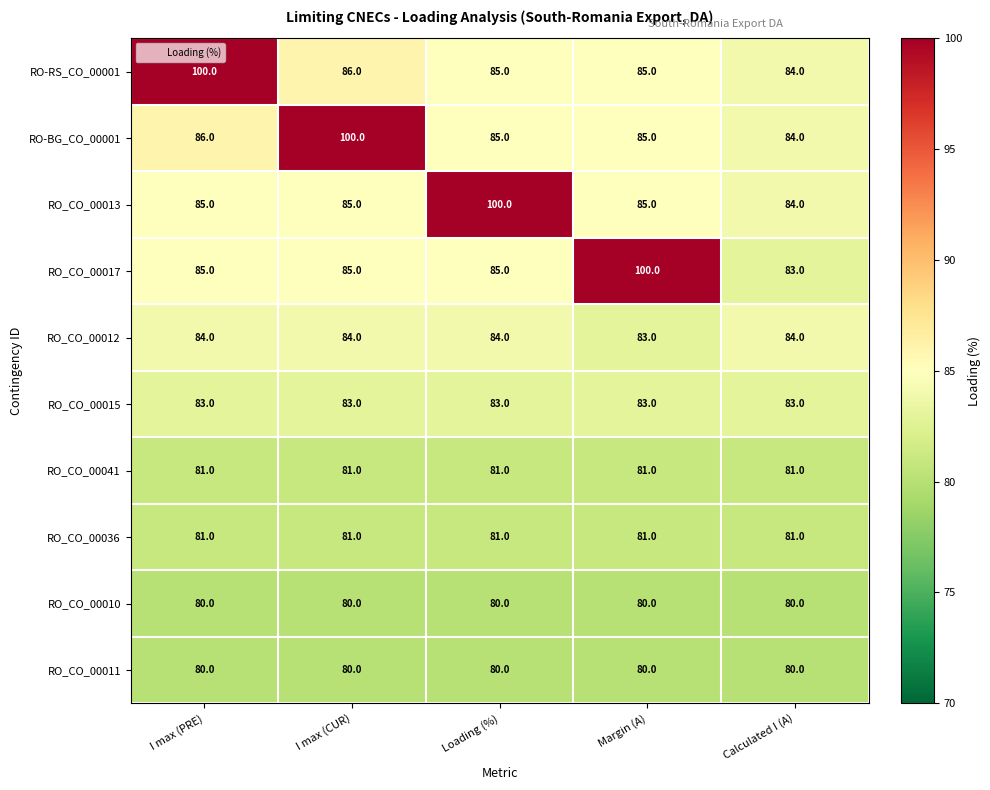

What is the approximate value of RO_CO_00041 at Calculated I (A)?

81